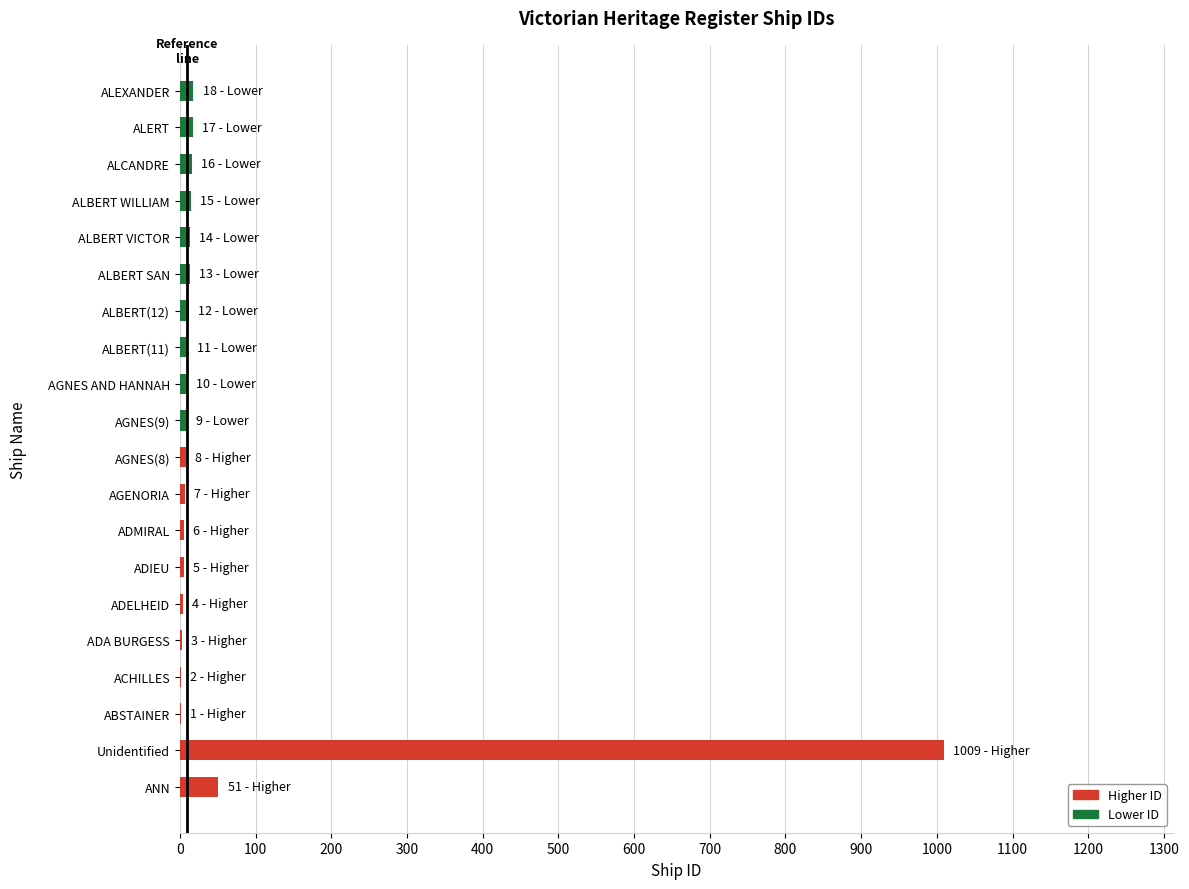

Which category has the highest value across all series?

Unidentified